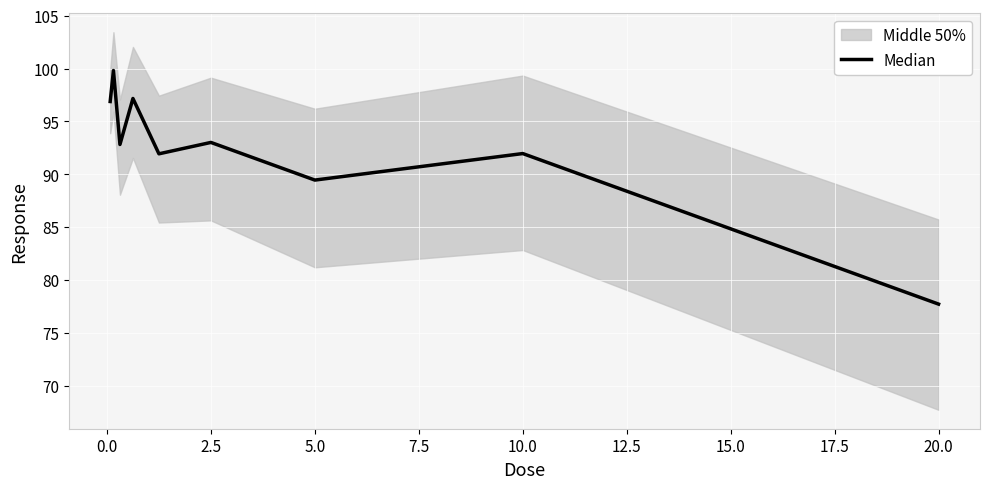

What is the minimum value shown in the chart?

77.7